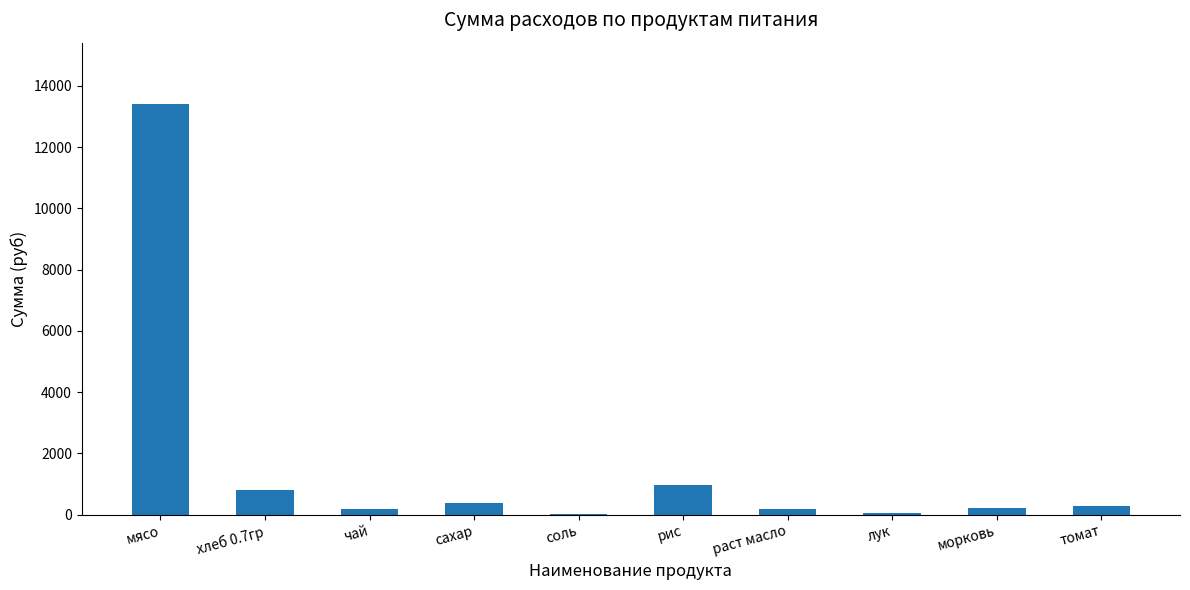

At which label does the data first exceed 285?

мясо